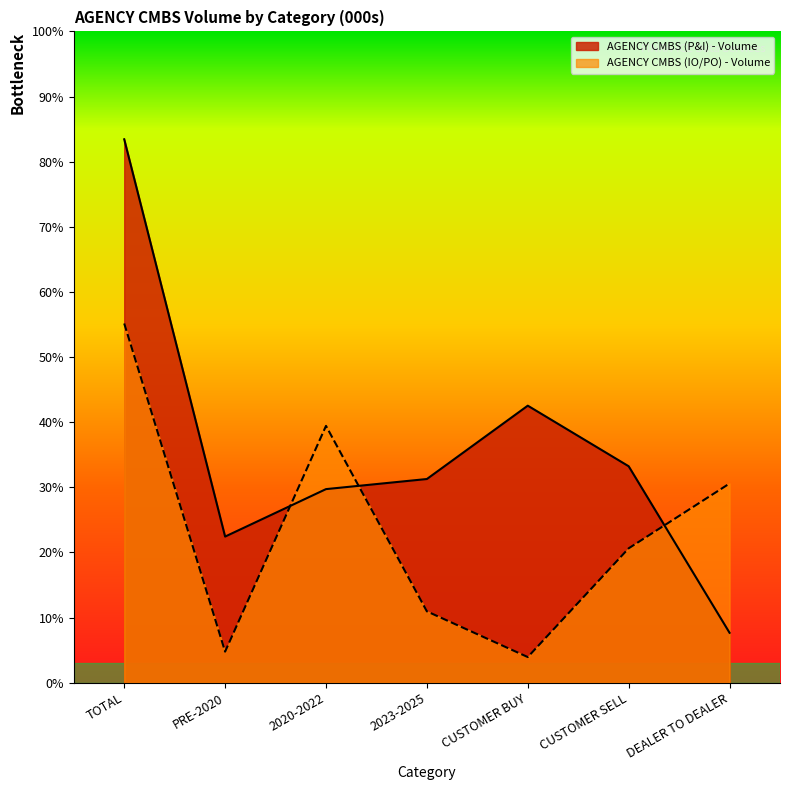

Does the chart display data point markers on the line(s)?

No